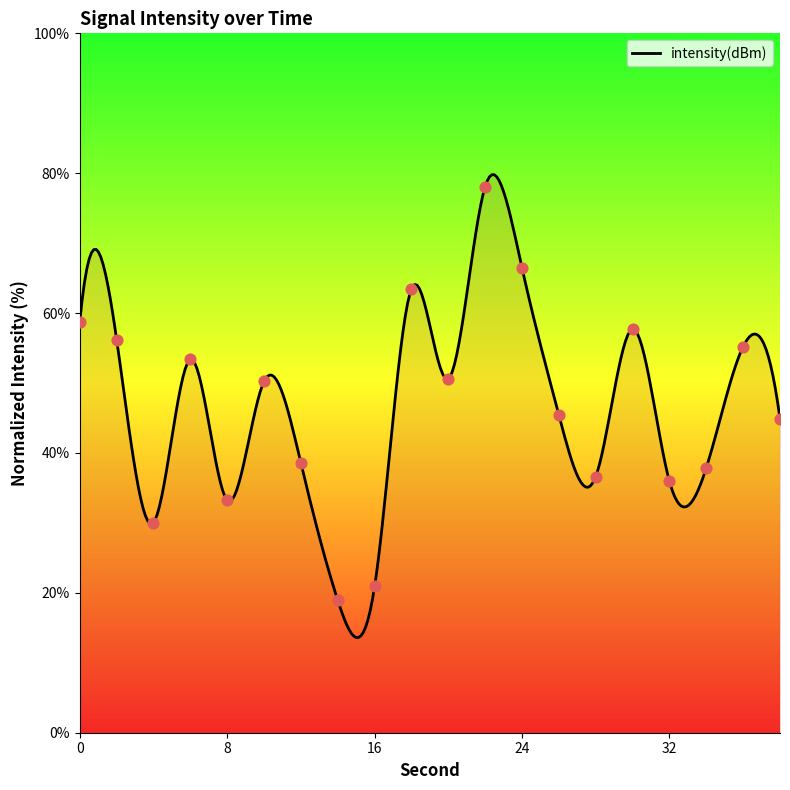

What is the change in value from 34 to 36?

+17.3